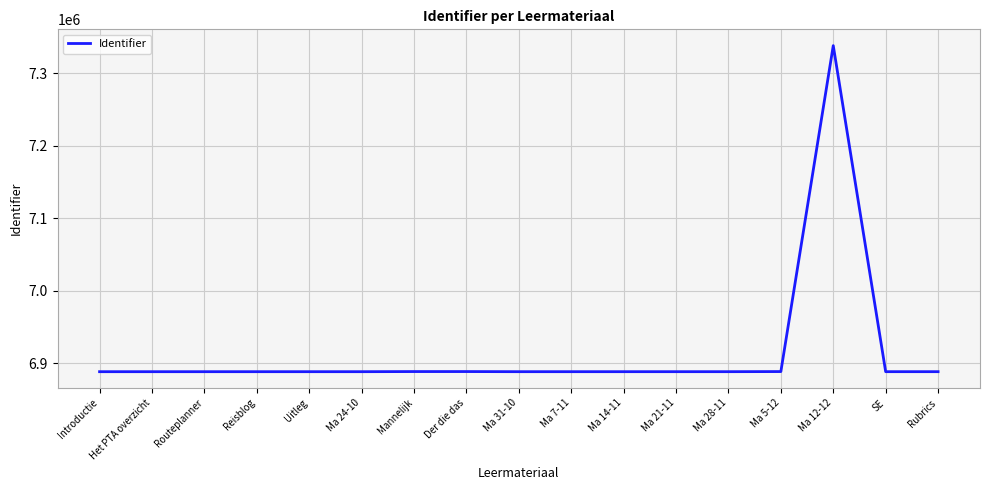

The chart shows a value of 10574894 at Introductie. True or false?

False